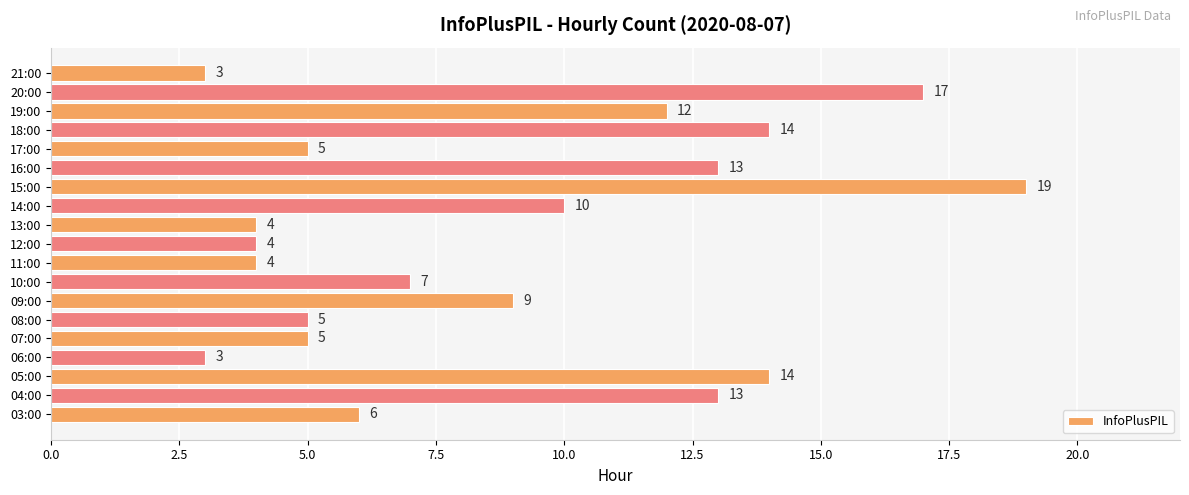

Reading bottom to top, what are all the values shown in this chart?

03:00=6	04:00=13	05:00=14	06:00=3	07:00=5	08:00=5	09:00=9	10:00=7	11:00=4	12:00=4	13:00=4	14:00=10	15:00=19	16:00=13	17:00=5	18:00=14	19:00=12	20:00=17	21:00=3